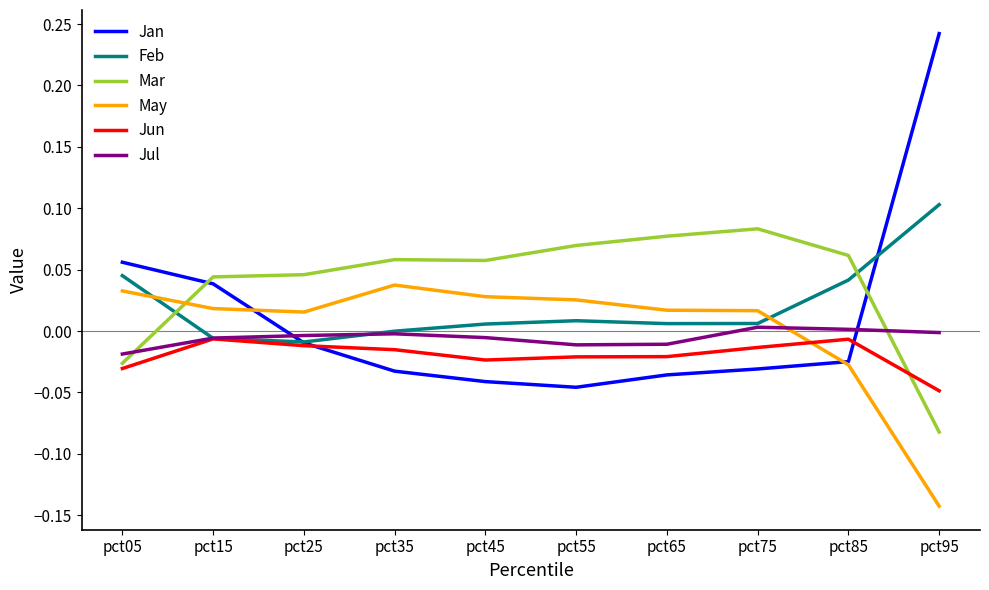

Is it true that Jun equals -0.0 at pct05?

True